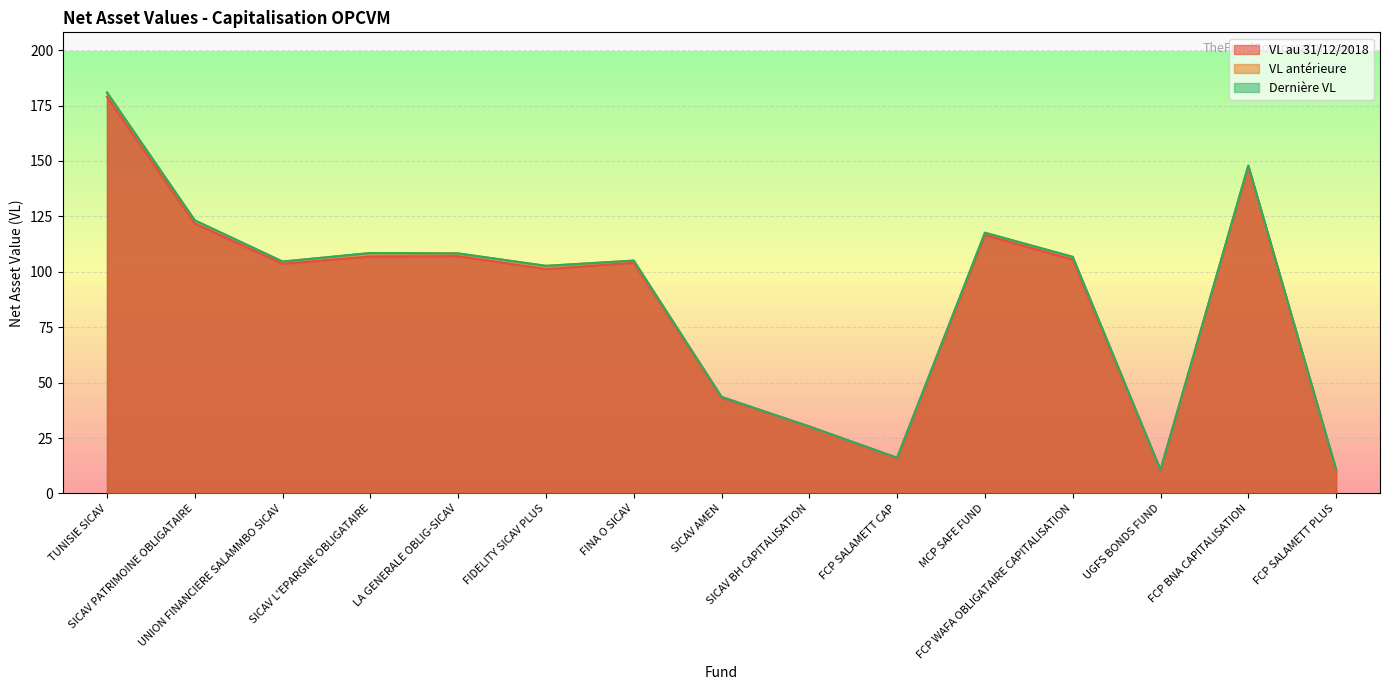

At which category is the sum across all series the highest?

TUNISIE SICAV